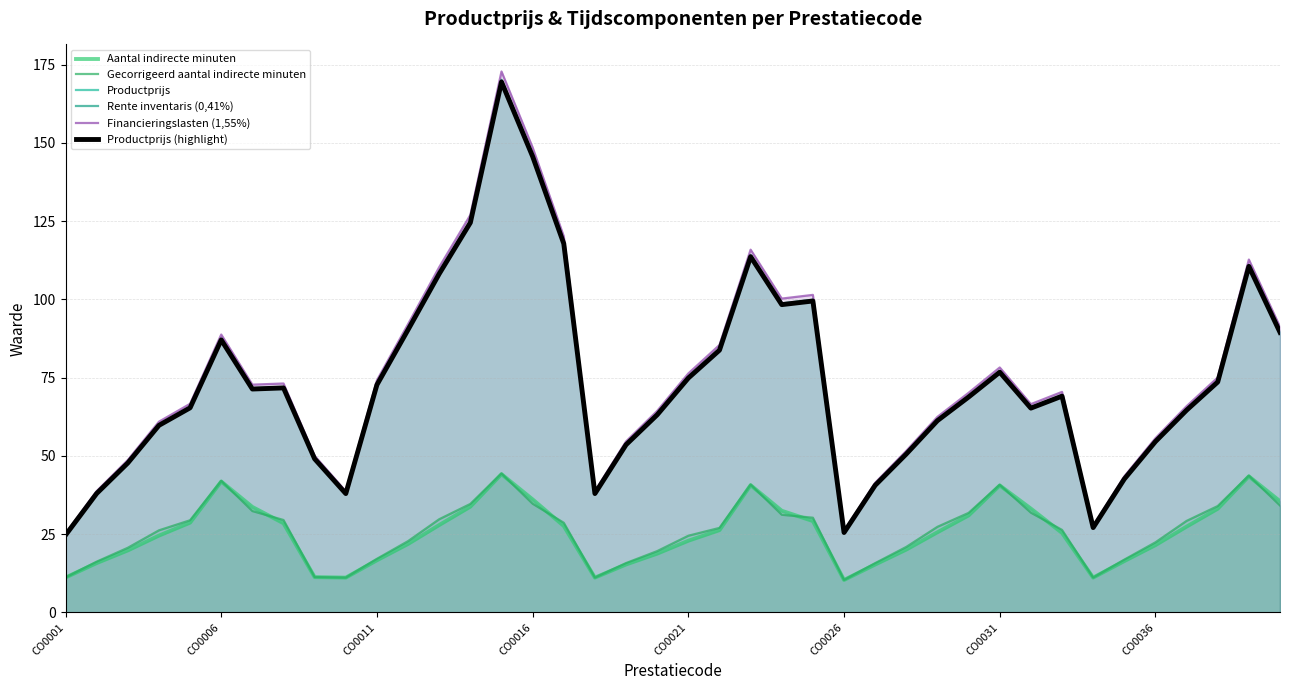

What is the maximum value for Rente inventaris (0,41%)?

170.2